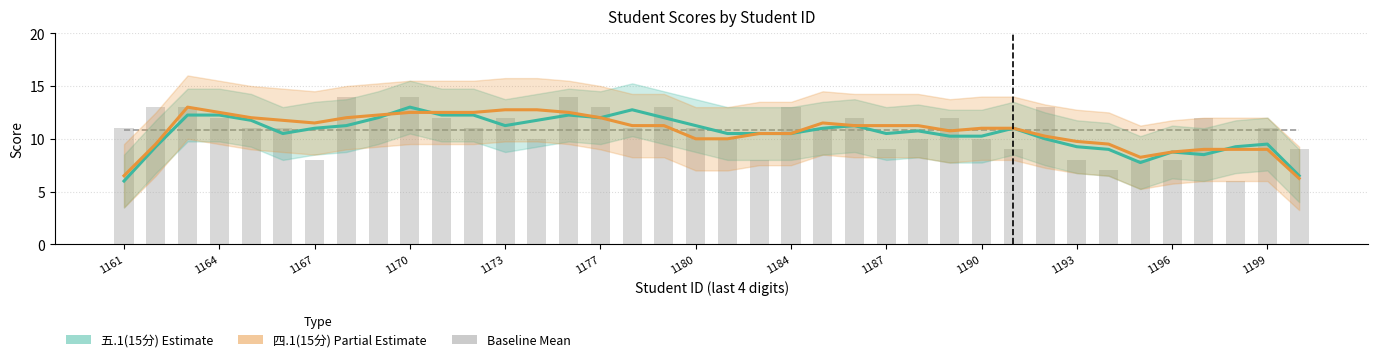

At how many categories does at least one series exceed 7?

38